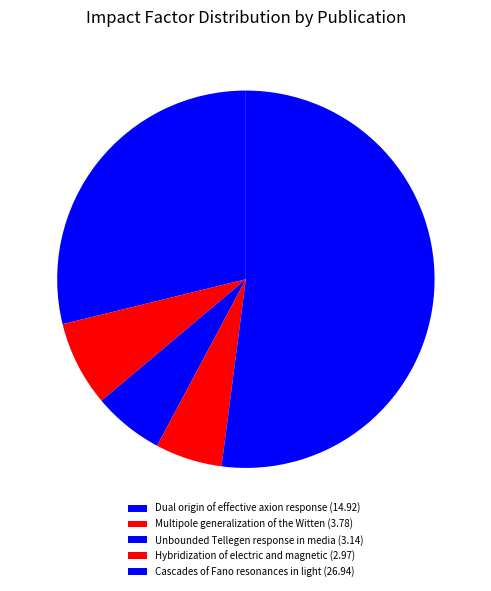

How many slices are in this pie chart?

5